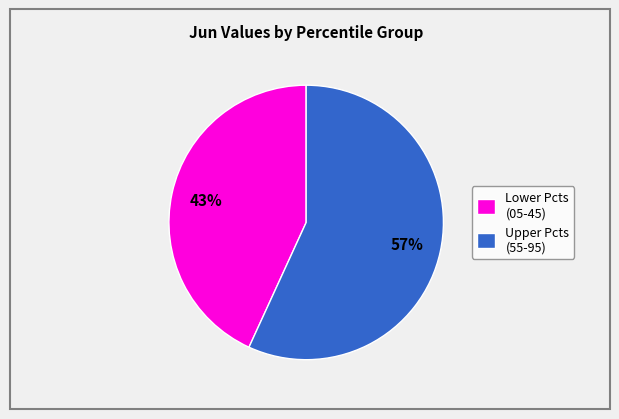

The Lower Pcts (05-45) slice represents 43% of the pie. True or false?

True